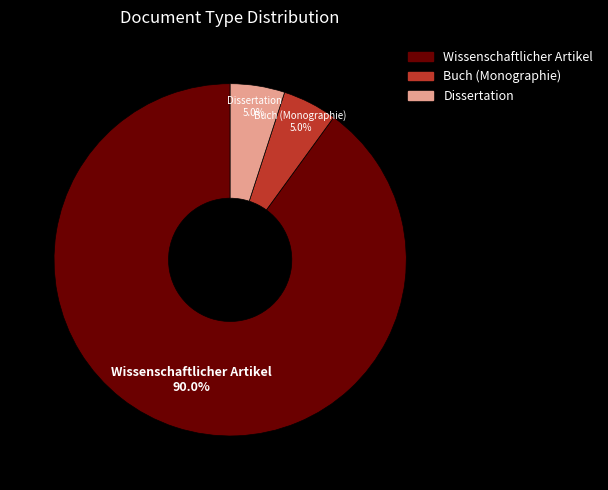

To the nearest percent, what portion does Dissertation represent?

5%